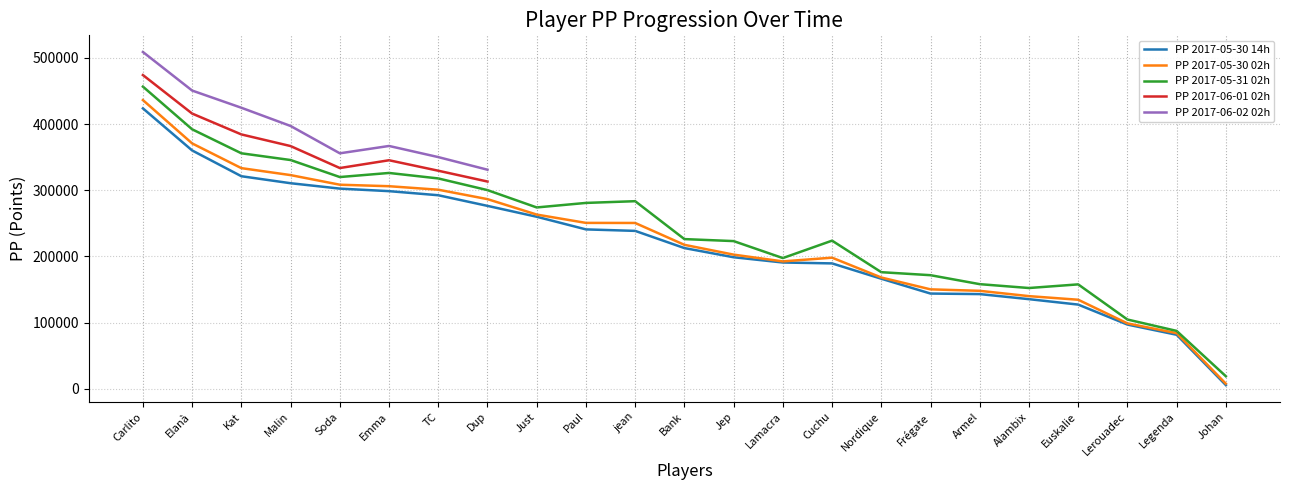

What is the difference between the maximum and second lowest values in the PP 2017-05-30 14h series?

342020